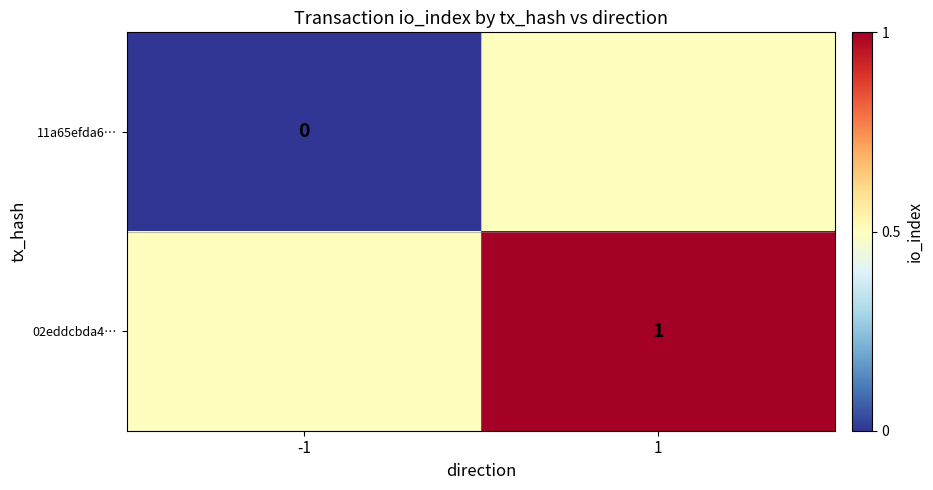

The value of 02eddcbda4… at 1 is 0.4. True or false?

False